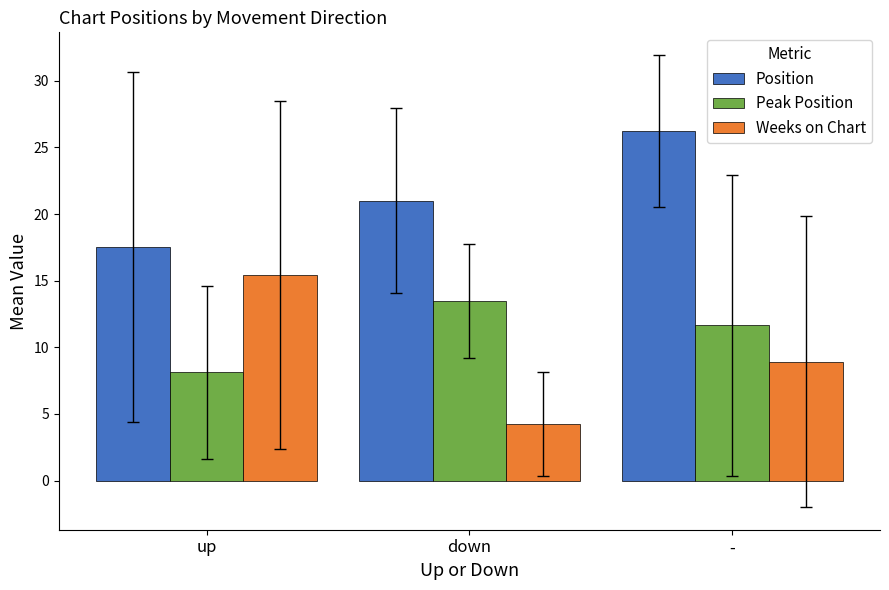

Does the chart contain stacked bars?

No